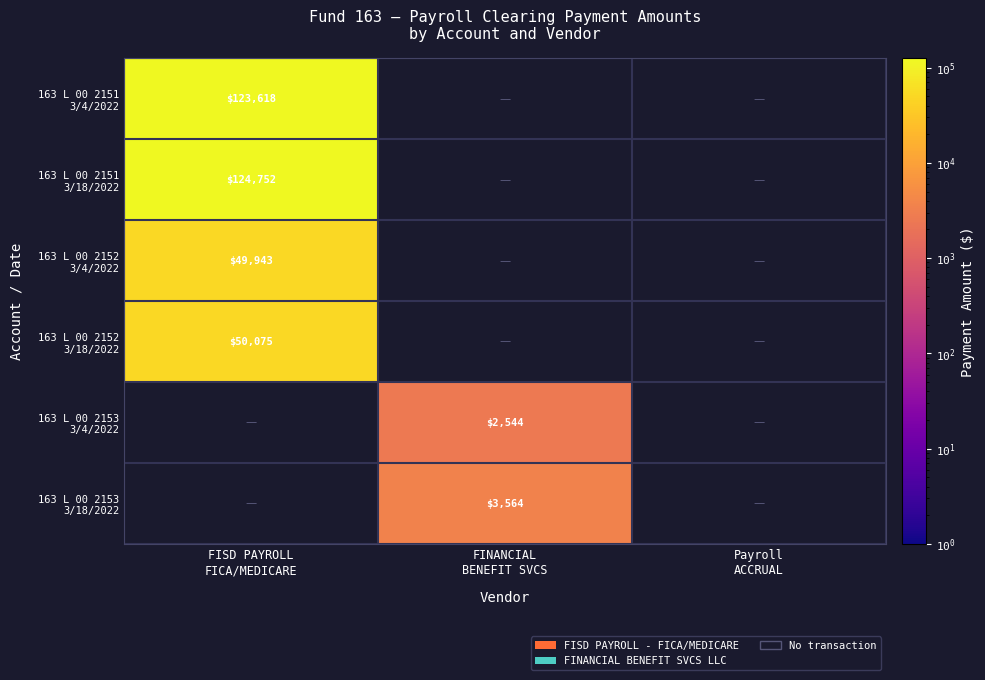

What is the difference between the maximum and minimum values in the 163 L 00 2151 3/18/2022 series?

124752.2